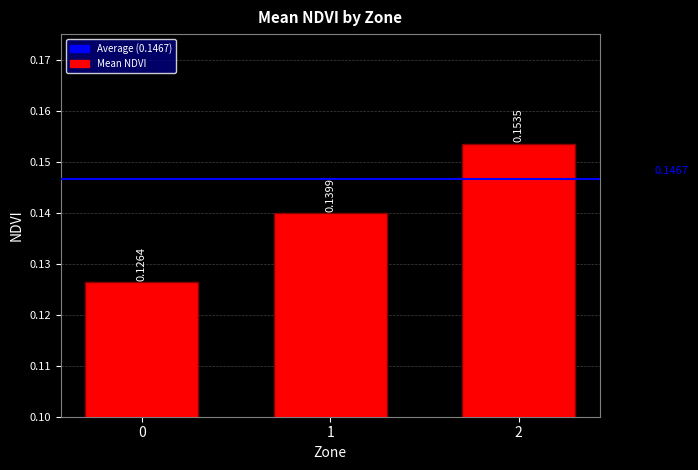

List the labels in order of value, largest first.

2, 1, 0